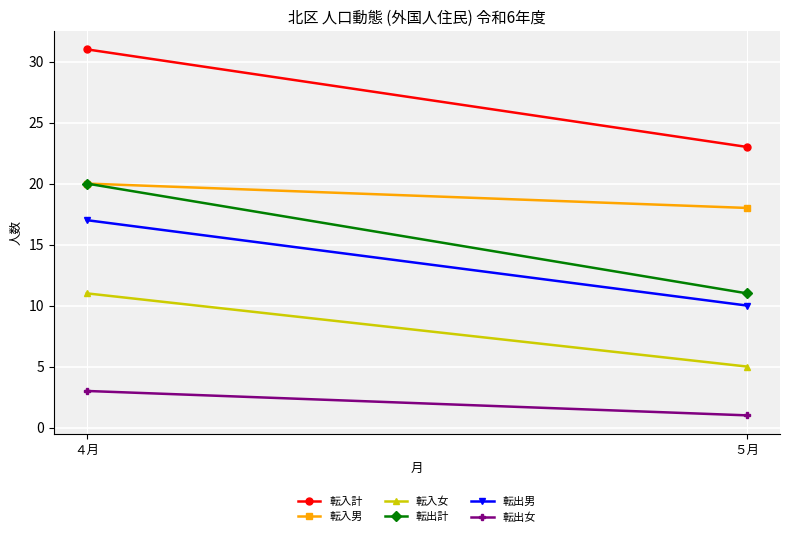

Reading left to right, list all the values displayed in this chart.

転入計: ４月=31	５月=23
転入男: ４月=20	５月=18
転入女: ４月=11	５月=5
転出計: ４月=20	５月=11
転出男: ４月=17	５月=10
転出女: ４月=3	５月=1